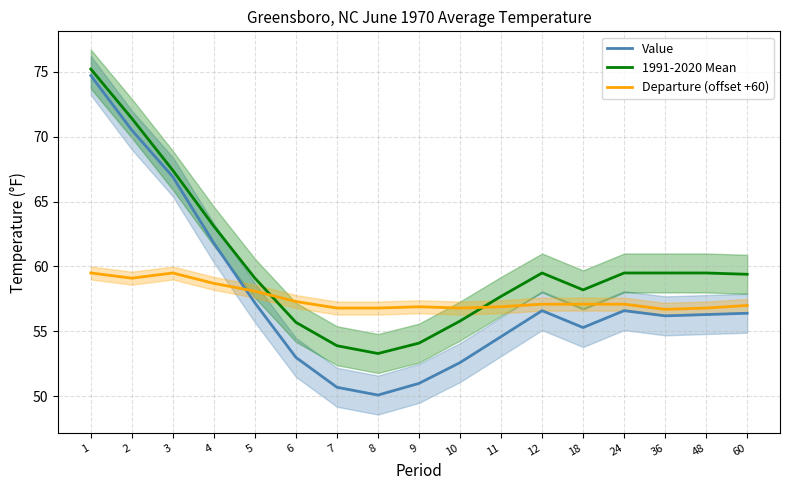

What is the difference between the highest and lowest values at 24?

2.9